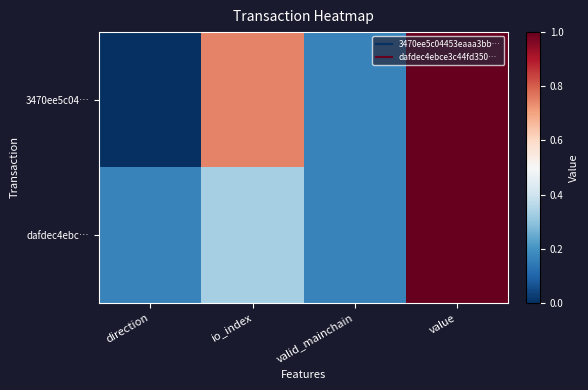

Which label corresponds to the largest value in the chart?

value